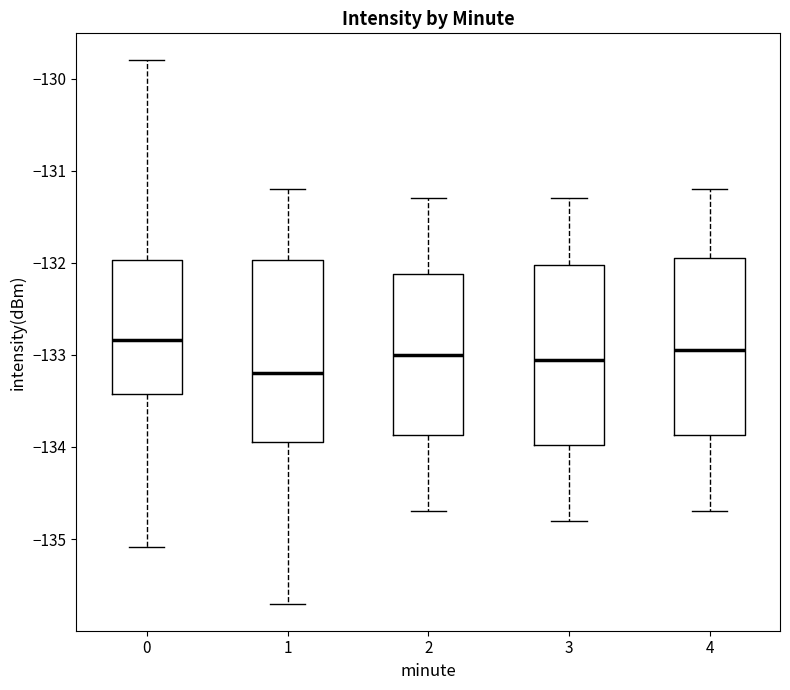

Reading left to right, transcribe this box plot: for each box, give where its median line is, the range the box spans, and where its two whiskers end, as read against the y-axis. The values are not printed on the chart, so give them approximately, as read against the axis.

0: median -132.8, box -133.4 to -132.0, whiskers -135.1 to -129.8
1: median -133.2, box -133.9 to -132.0, whiskers -135.7 to -131.2
2: median -133.0, box -133.9 to -132.1, whiskers -134.7 to -131.3
3: median -133.0, box -134.0 to -132.0, whiskers -134.8 to -131.3
4: median -132.9, box -133.9 to -131.9, whiskers -134.7 to -131.2